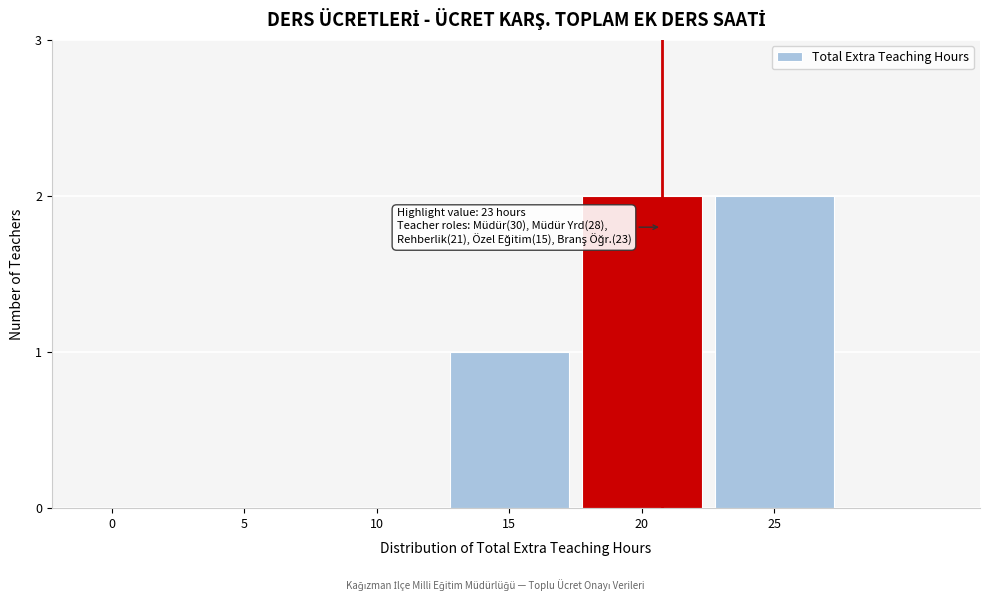

Reading left to right, what are all the values shown in this chart?

0=0	5=0	10=0	15=1	20=2	25=2